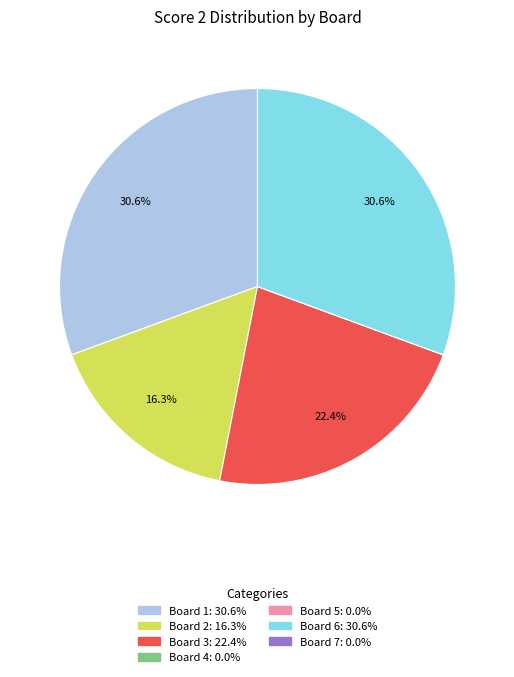

Does any single category account for the majority?

No